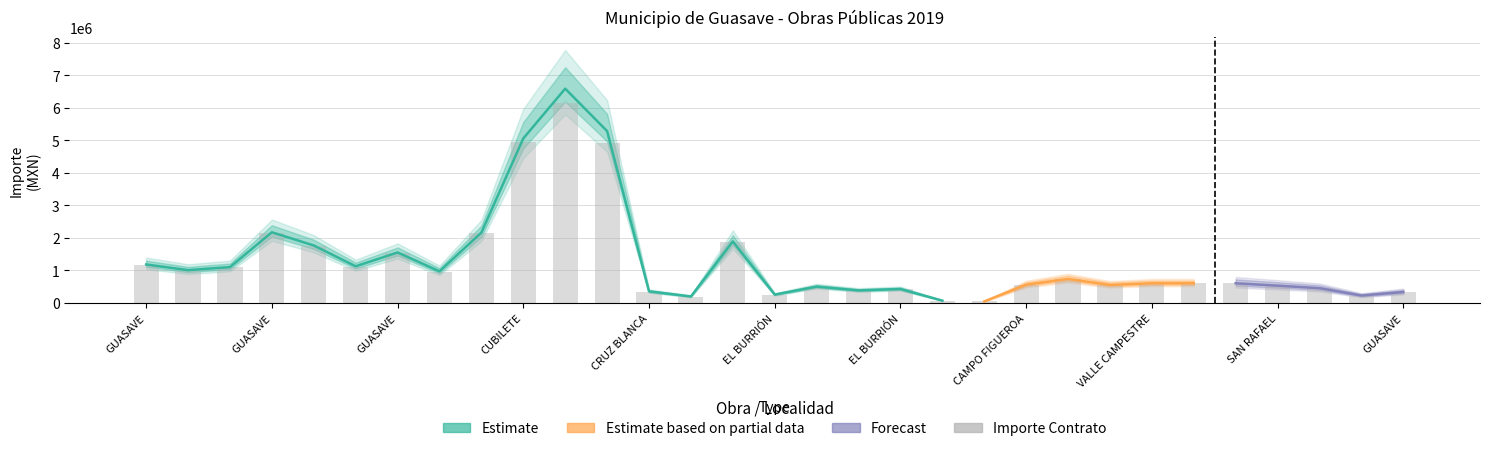

What is the smallest value displayed?

49254.3